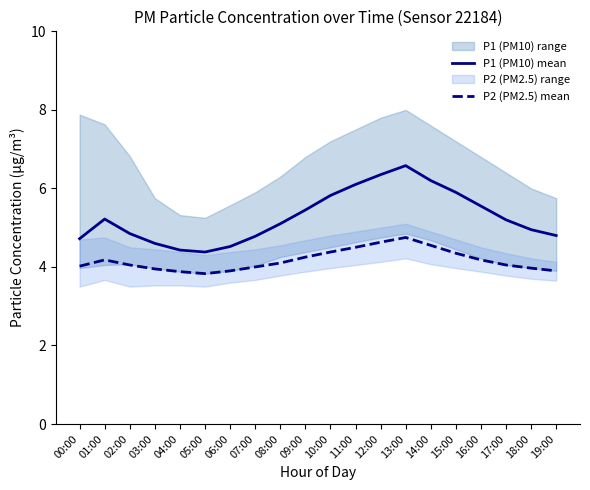

What is the value of the P2 (PM2.5) mean point at the 9th from the left?

4.1